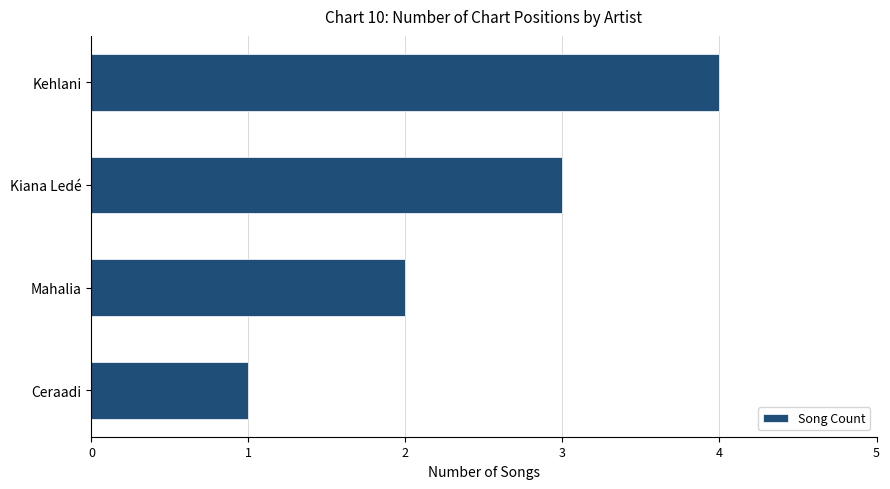

What is the difference between the maximum and minimum values?

3